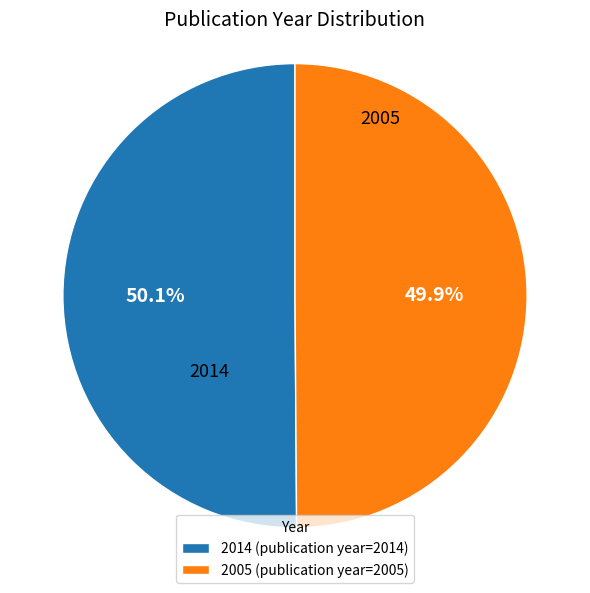

What percentage is the 2005 slice, to the nearest percent?

50%